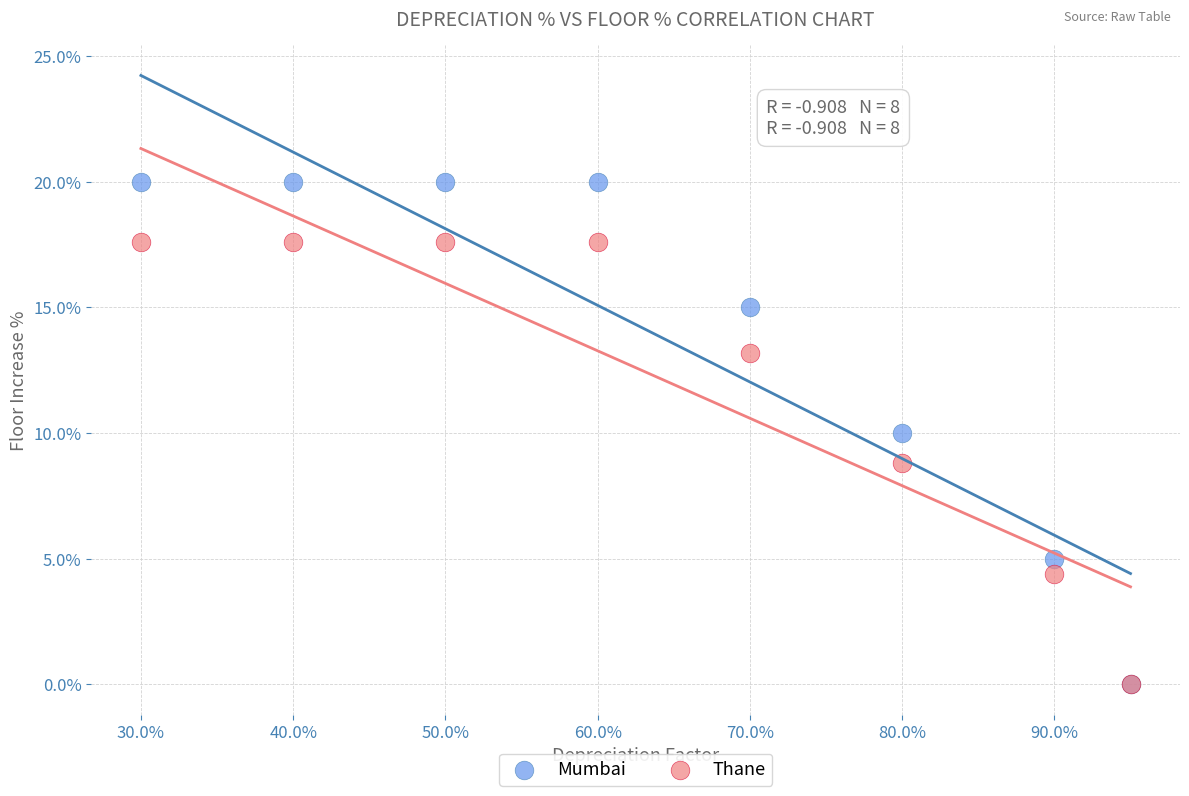

What are all the series names shown in the legend?

Mumbai, Thane